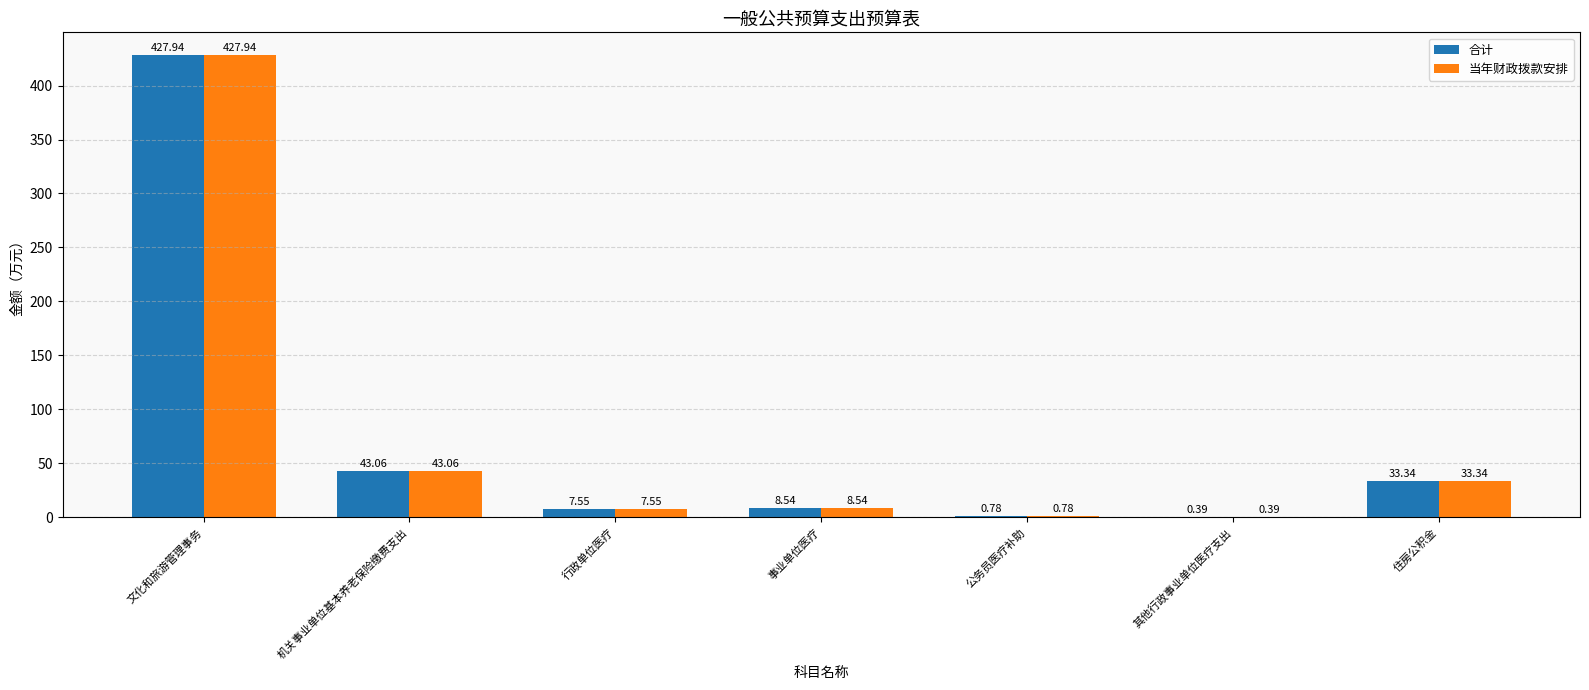

What is the total value across all series at 住房公积金?

66.7